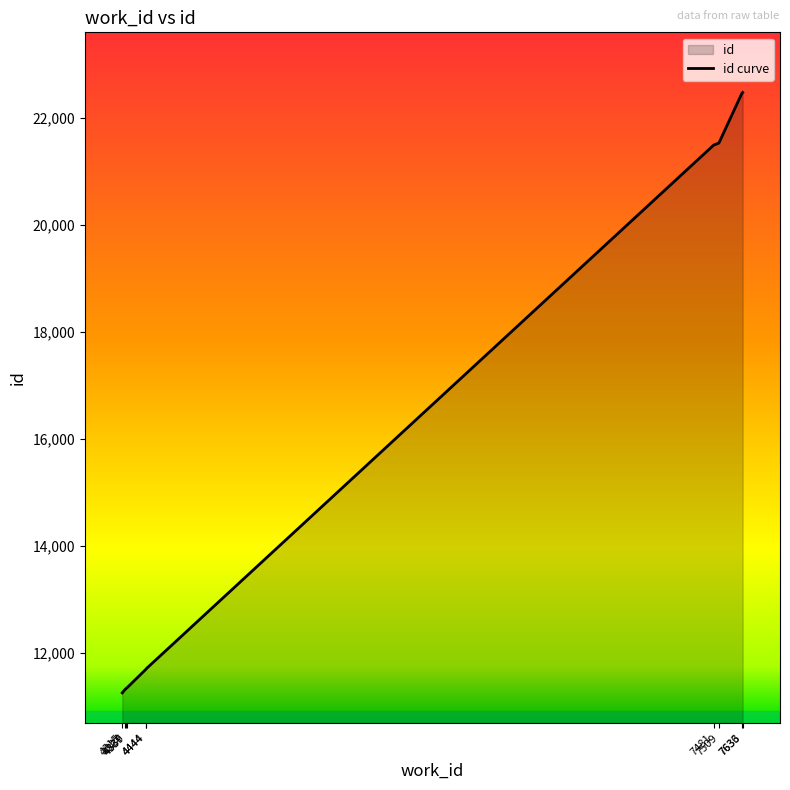

Reading right to left, list all the values displayed in this chart.

22469	22461	21525	21486	11704	11700	11341	11338	11302	11251